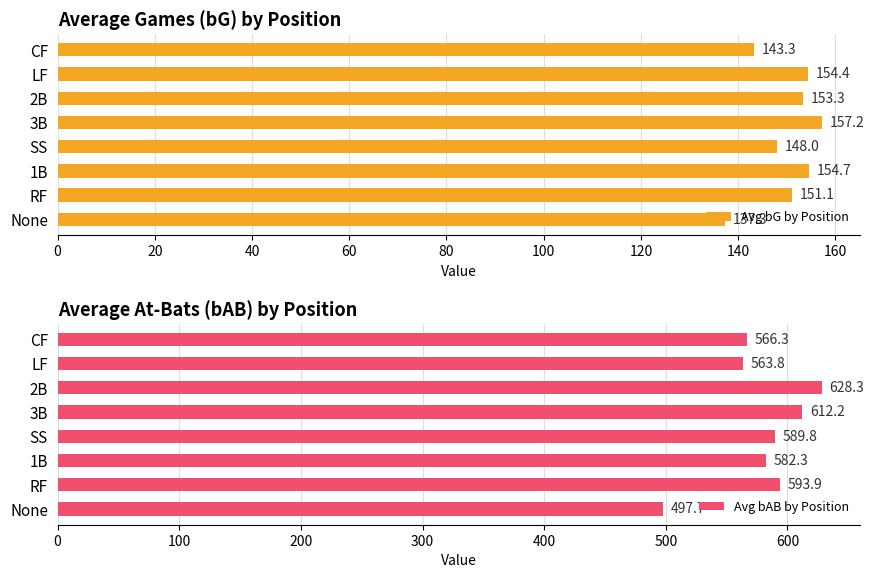

How many data points in Avg bG by Position are above 153?

4